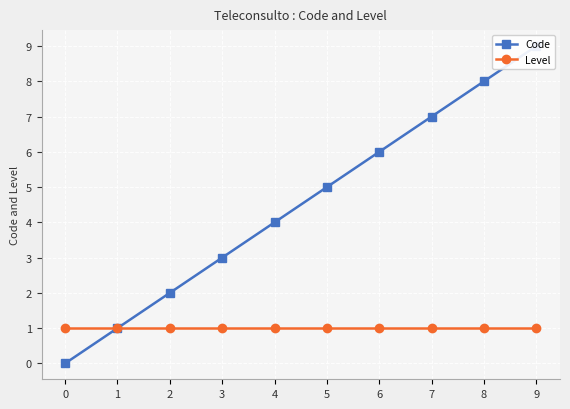

What is the value of the Level point at the 7th from the left?

1